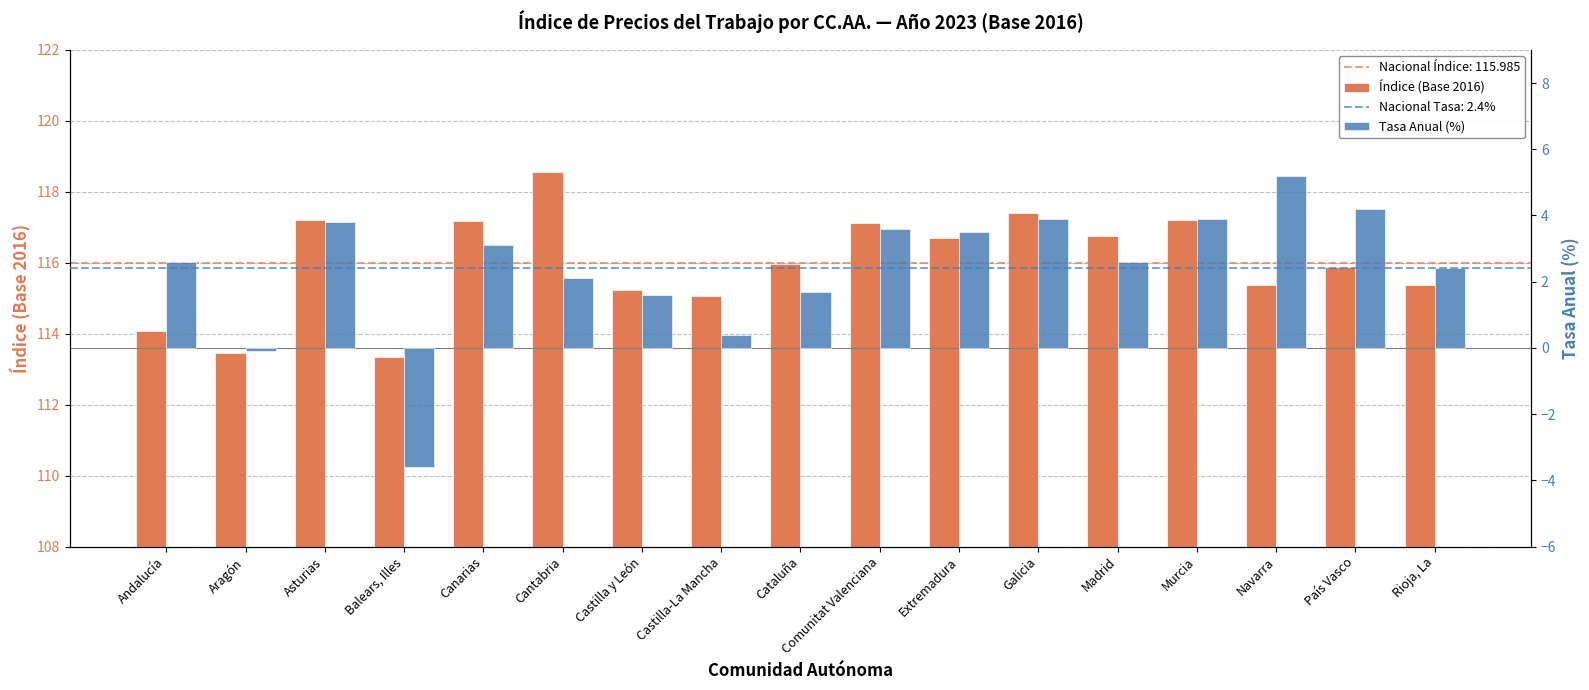

Reading right to left, transcribe all the data shown in this chart.

Índice (Base 2016): 115.4	115.9	115.4	117.2	116.8	117.4	116.7	117.1	116.0	115.1	115.2	118.6	117.2	113.3	117.2	113.4	114.1
Tasa Anual (%): 2.4	4.2	5.2	3.9	2.6	3.9	3.5	3.6	1.7	0.4	1.6	2.1	3.1	-3.6	3.8	-0.1	2.6